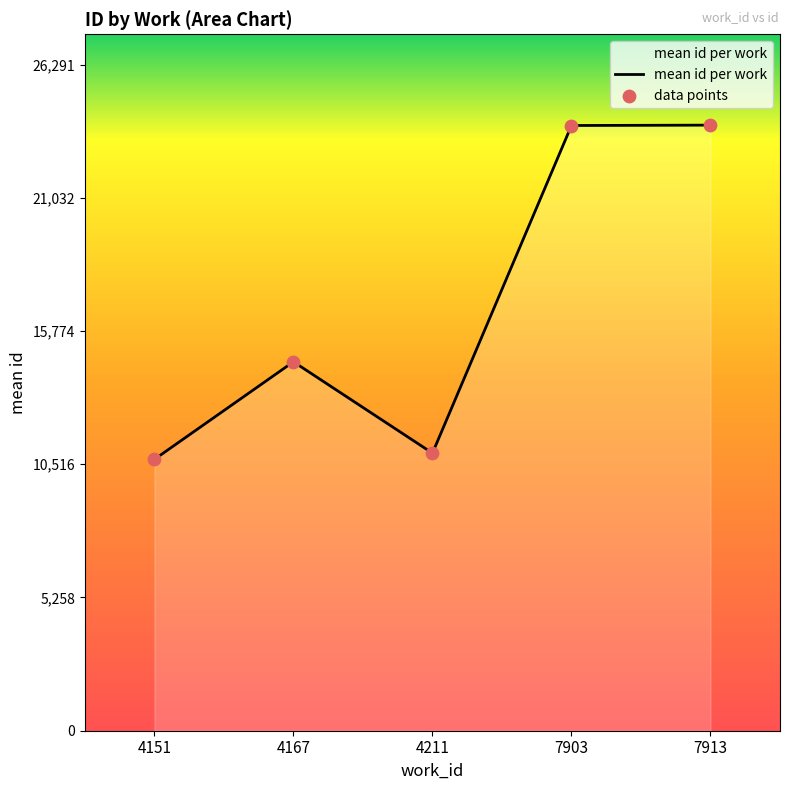

Approximately how many times larger is the value at 4211 compared to 7913?

0.5